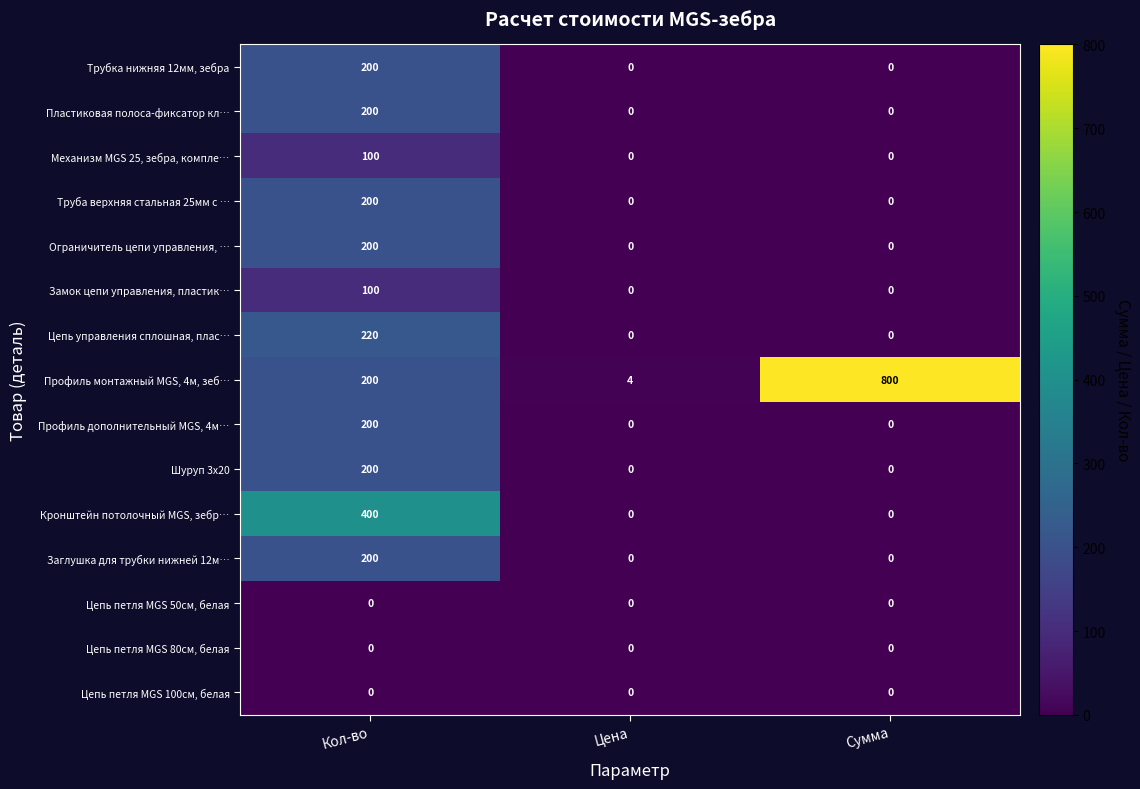

Which series has the widest spread of values?

Профиль монтажный MGS, 4м, зеб…